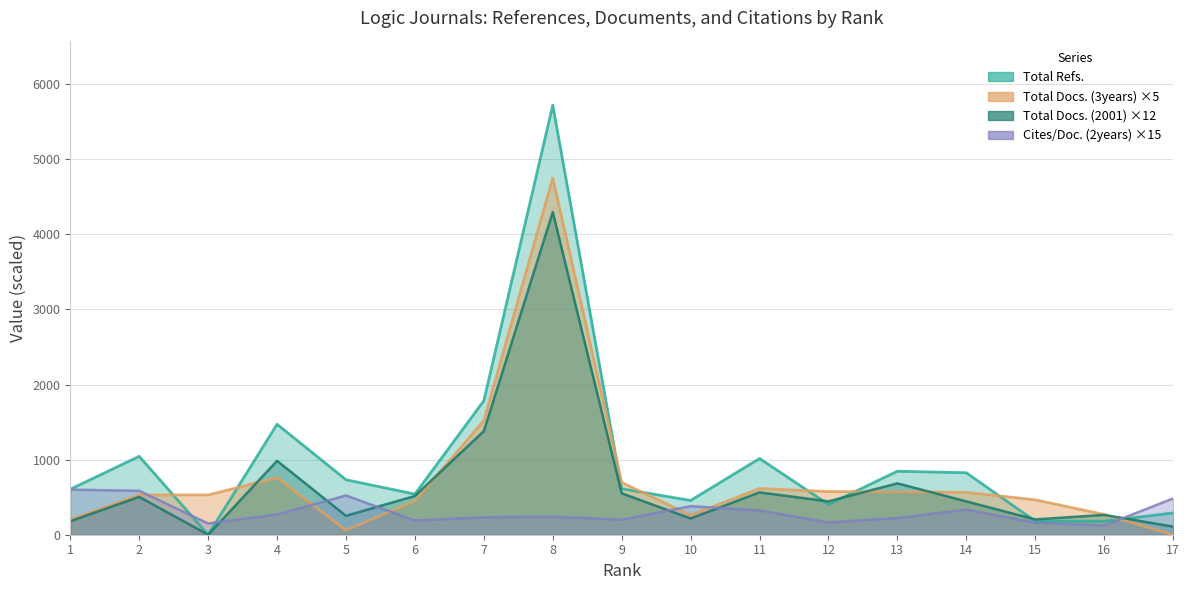

At which category is the sum across all series the highest?

8